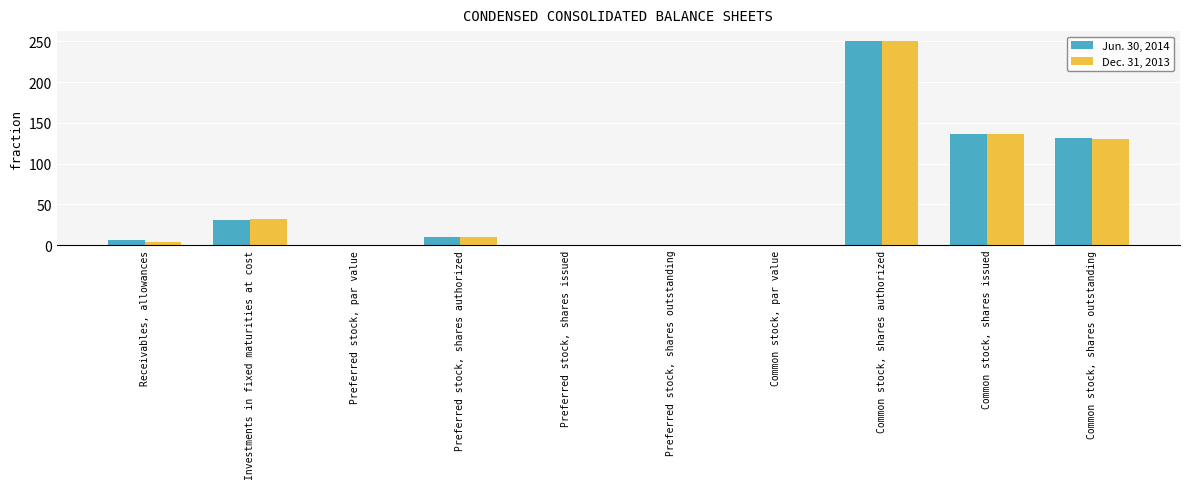

Is the value of Dec. 31, 2013 at Common stock, shares authorized greater than the value of Jun. 30, 2014 at Common stock, shares outstanding?

Yes